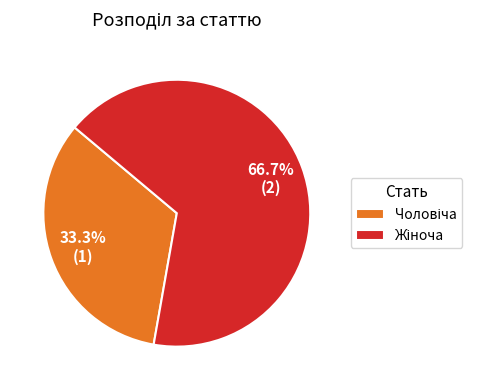

Does any single category account for the majority?

Yes